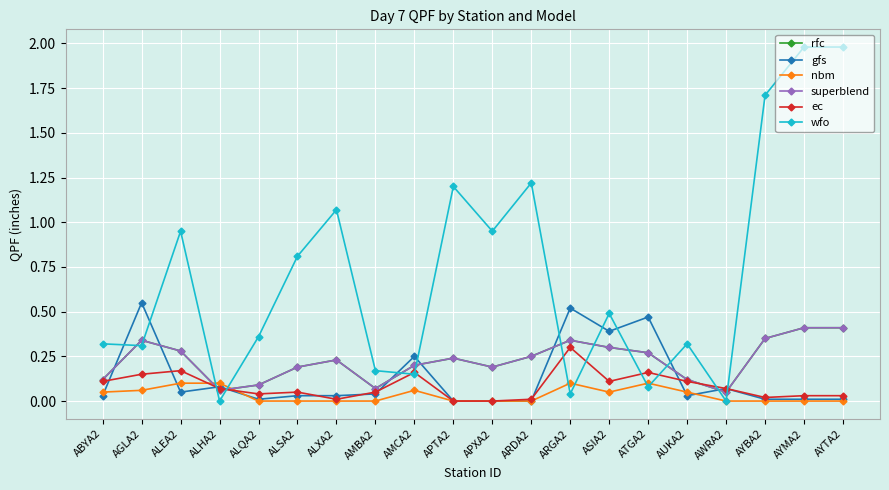

At how many categories does at least one series exceed 0?

20